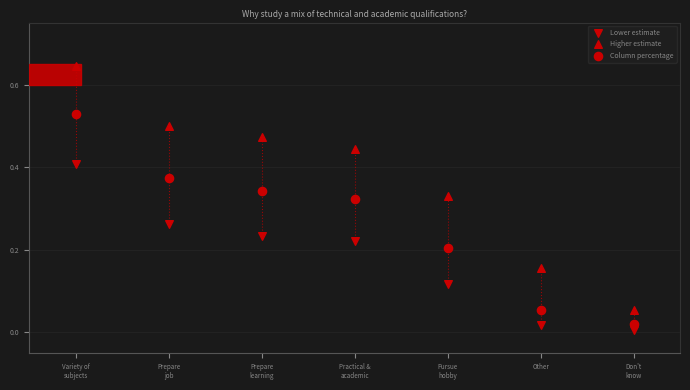

How many points are shown in the scatter plot?

21